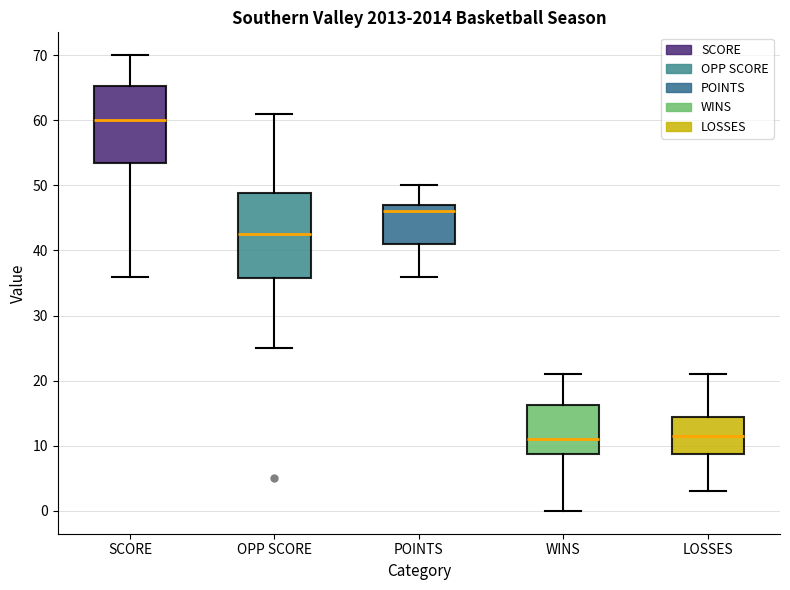

Reading left to right, transcribe this box plot: for each box, give where its median line is, the range the box spans, and where its two whiskers end, as read against the y-axis. The values are not printed on the chart, so give them approximately, as read against the axis.

SCORE: median 60, box 54 to 65, whiskers 36 to 70
OPP SCORE: median 43, box 36 to 49, whiskers 25 to 61
POINTS: median 46, box 41 to 47, whiskers 36 to 50
WINS: median 11, box 9 to 16, whiskers 0 to 21
LOSSES: median 12, box 9 to 15, whiskers 3 to 21